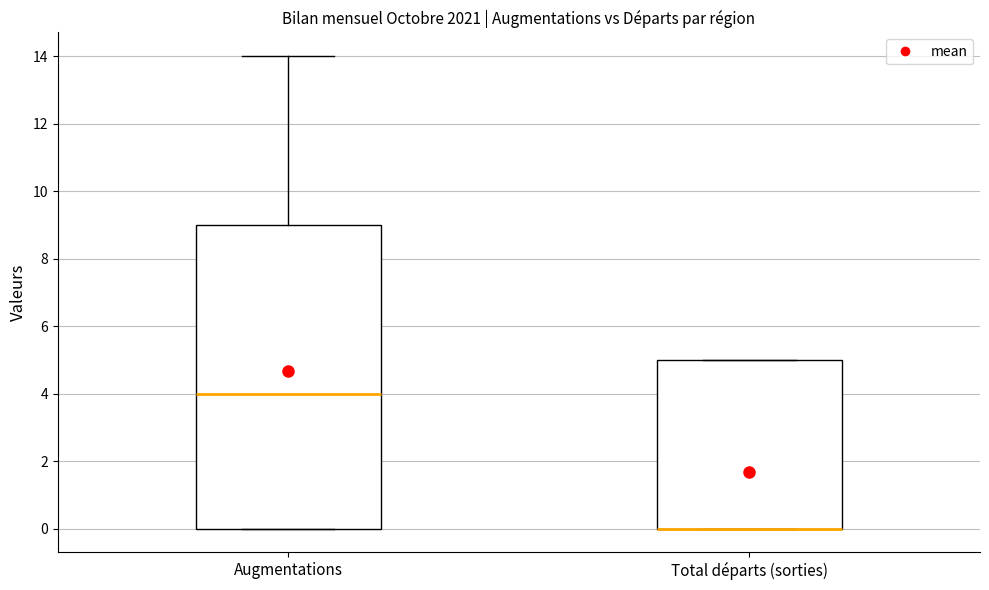

Reading left to right, read every box against the y-axis: the position of its median line, the range the box covers, and the ends of its whiskers. The values are not printed on the chart, so give them approximately, as read against the axis.

Augmentations: median 4, box 0 to 9, whiskers 0 to 14
Total départs (sorties): median 0 (drawn on the box's lower edge), box 0 to 5, whiskers 0 to 5